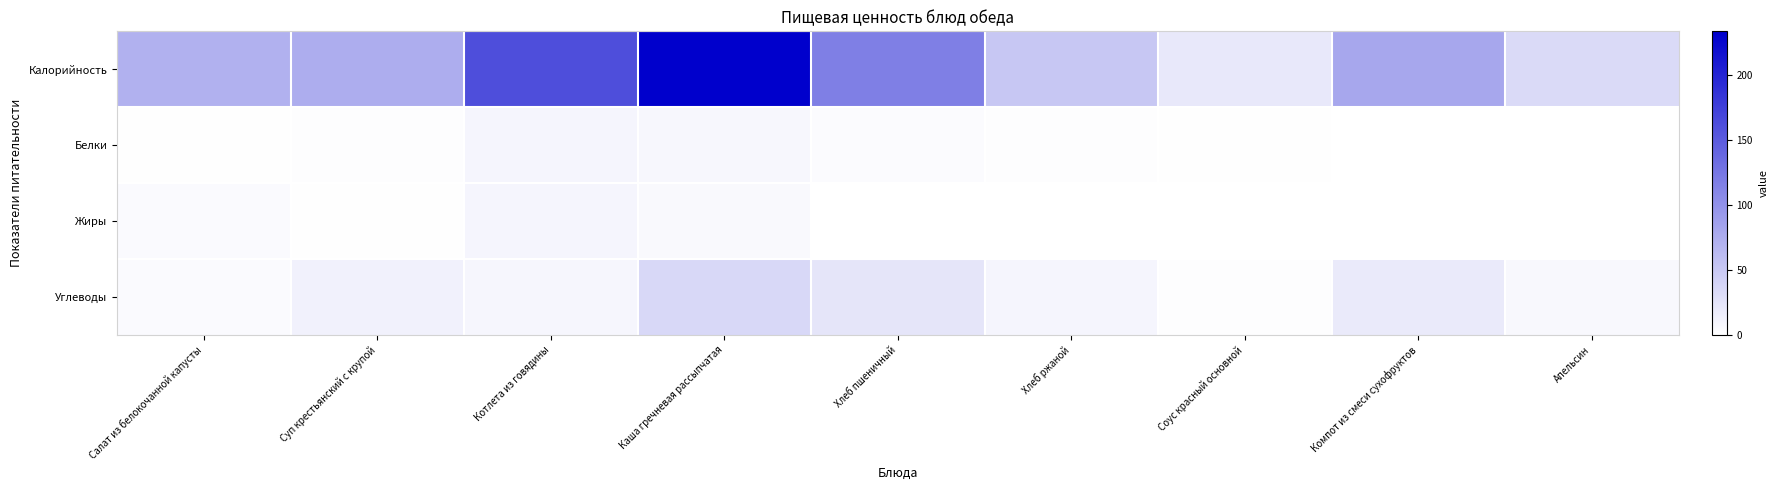

Which series has the largest total across all categories?

Калорийность